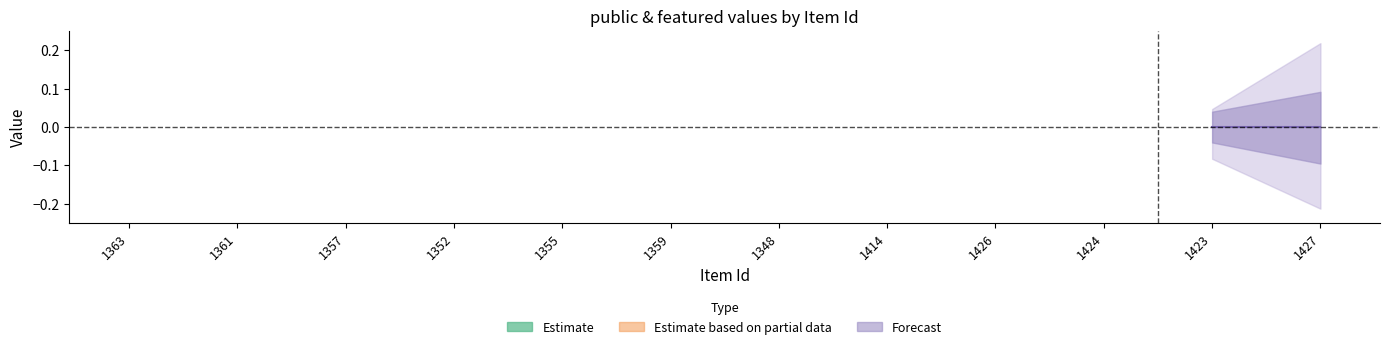

Between 1424 and 1359, which is larger?

1424